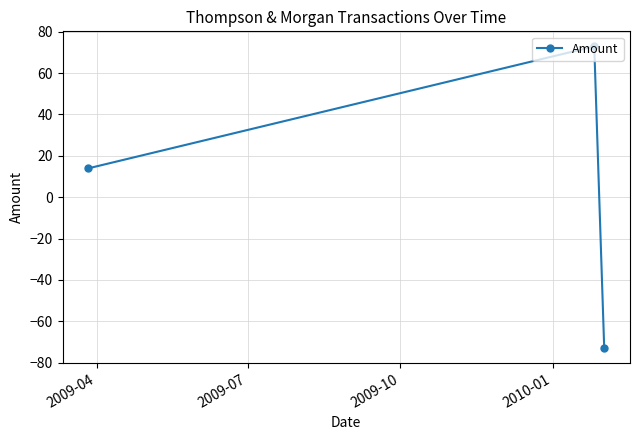

What is the smallest value displayed?

-72.9